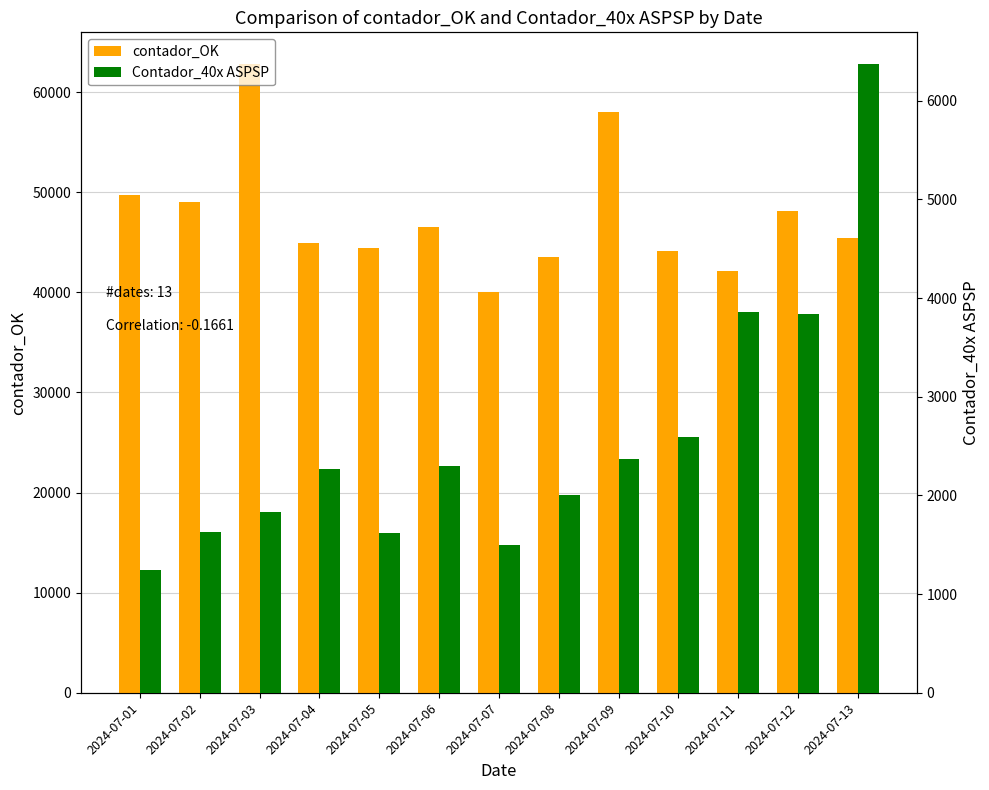

The value of Contador_40x ASPSP at 2024-07-08 is 1199. True or false?

False